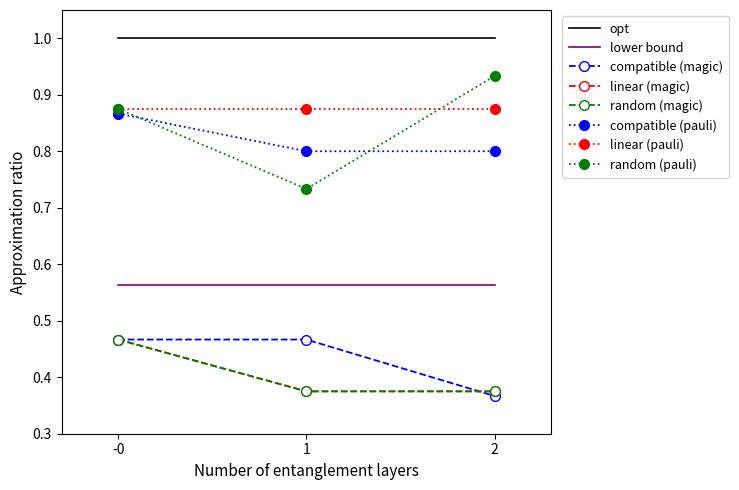

True or false: compatible (pauli) has a value of 0.8 at 1.

True